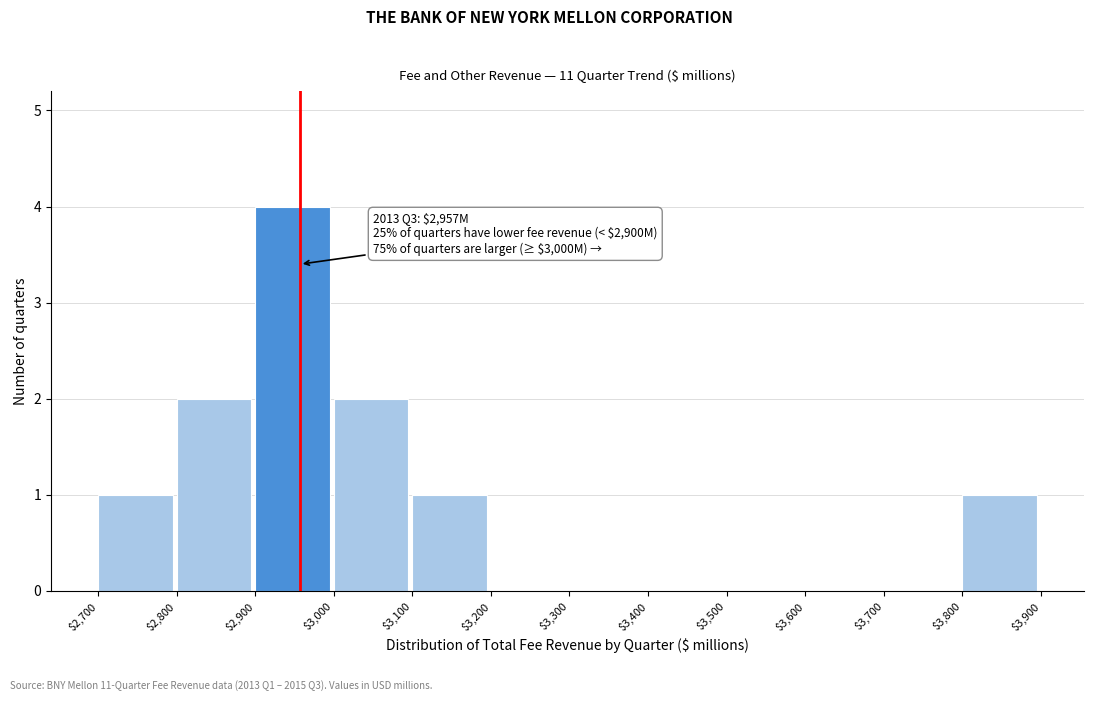

Over which range of the x-axis is the bar tallest?

$2,900 to $3,000